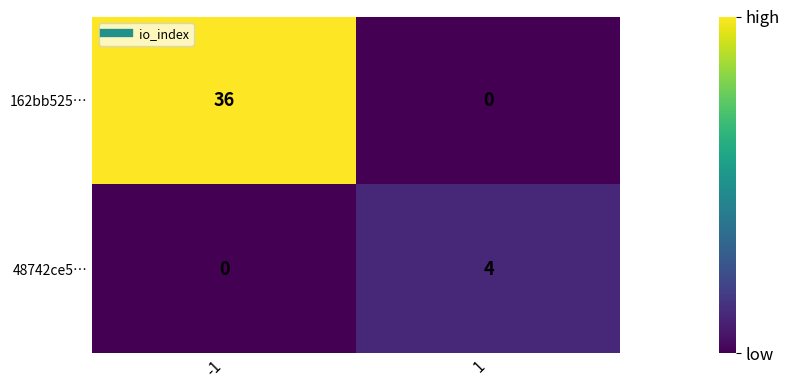

At how many categories does at least one series exceed 32?

1